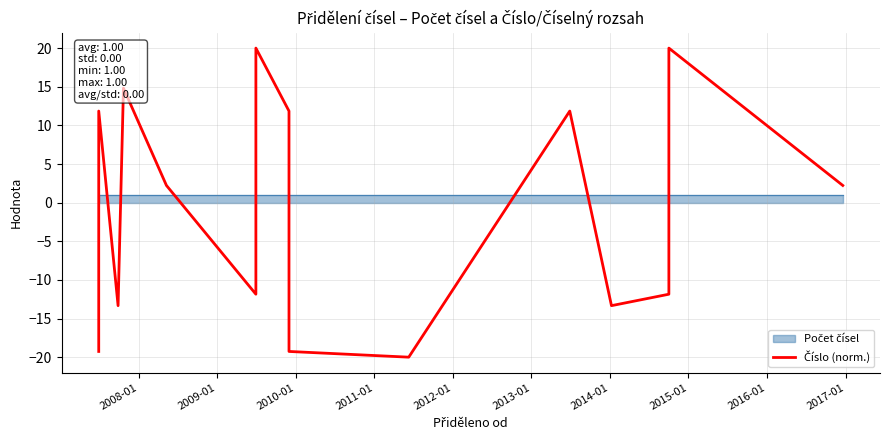

How many data points are less than -3?

9